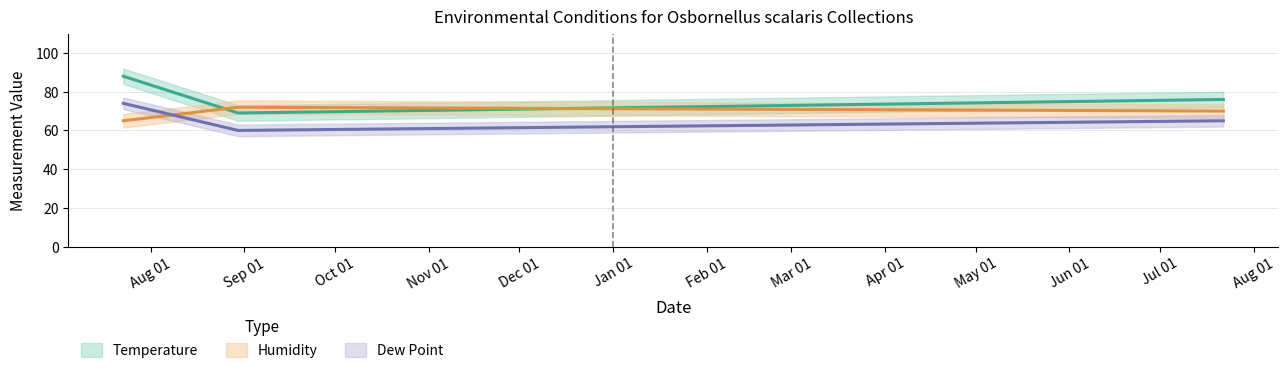

At how many categories does at least one series exceed 31?

9